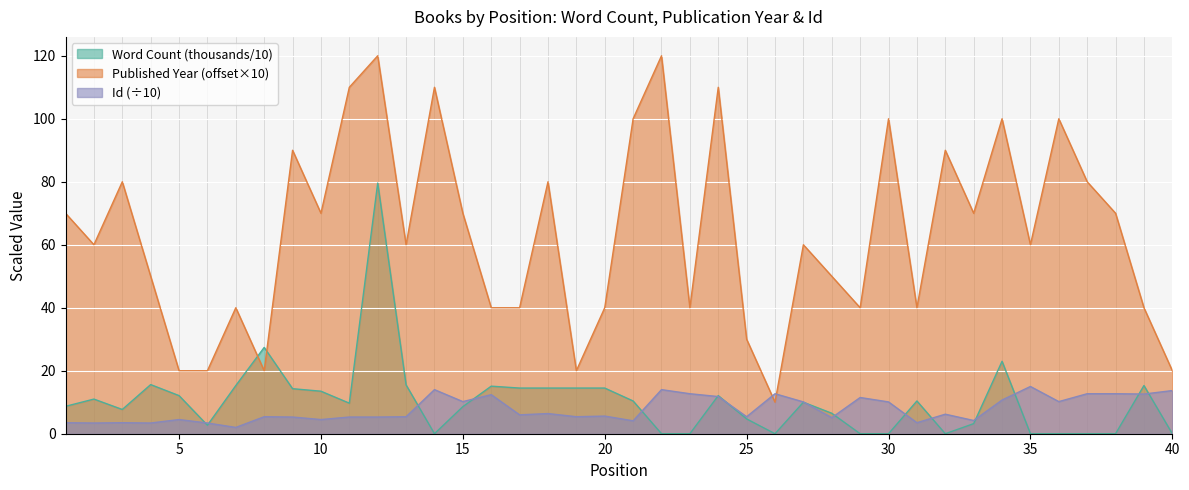

After their last crossing, which series has the higher values: Word Count (thousands) or Published Date (offset)?

Published Date (offset)